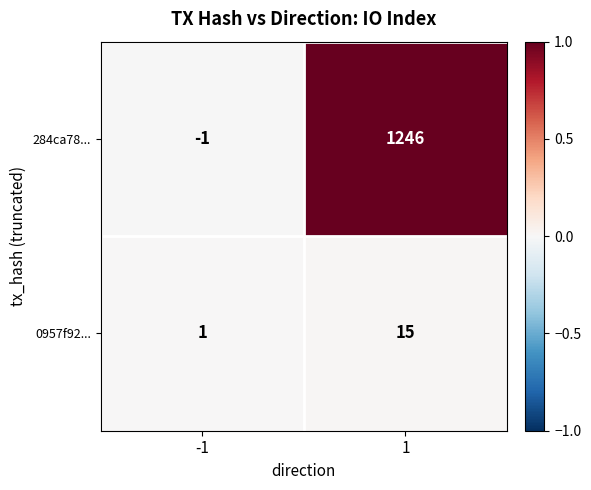

What is the greatest value displayed?

1246